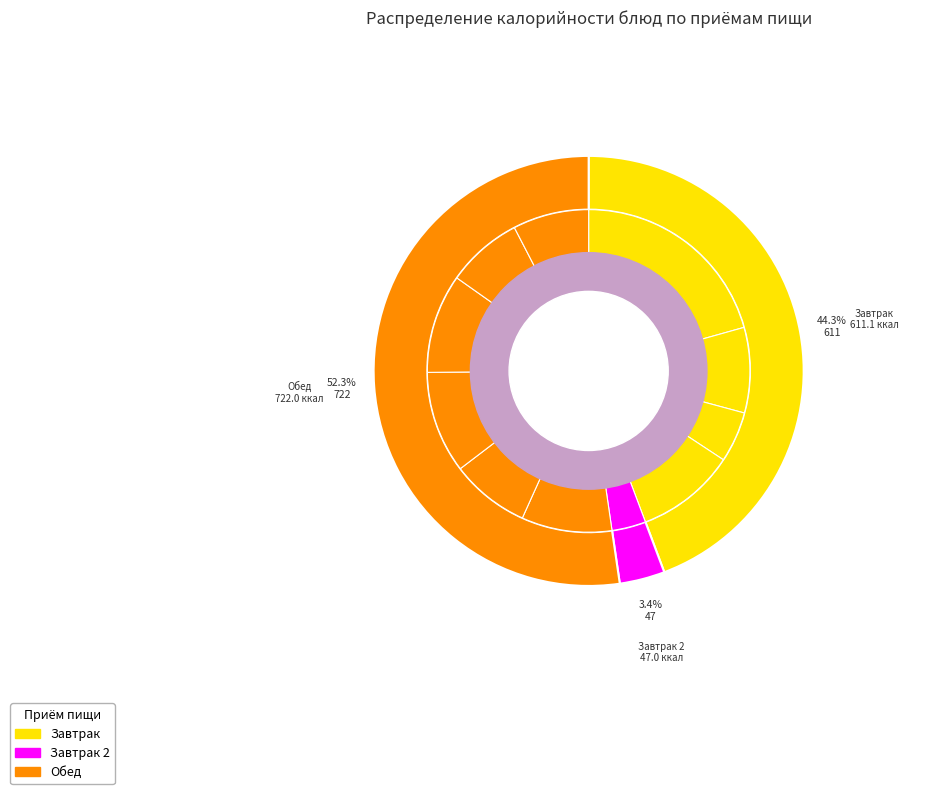

How many segments does this pie chart have?

11